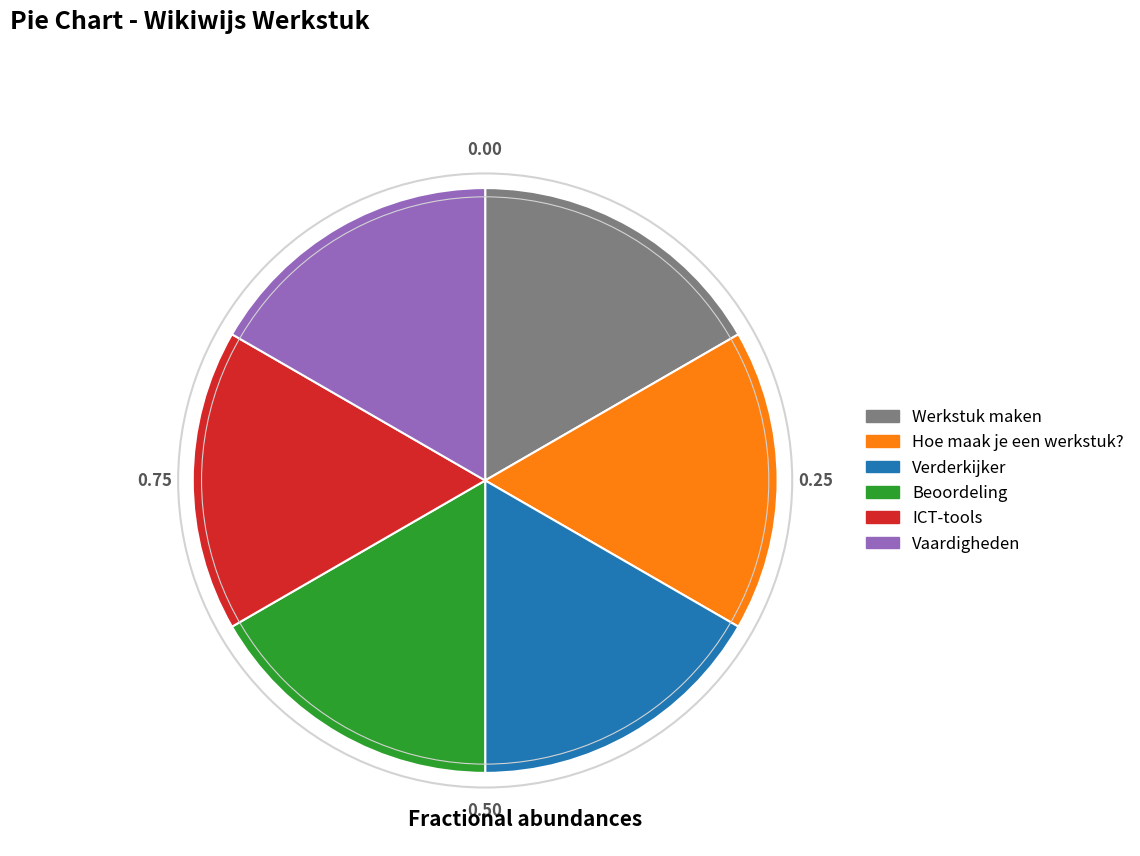

True or false: Verderkijker accounts for 17% of the total.

True